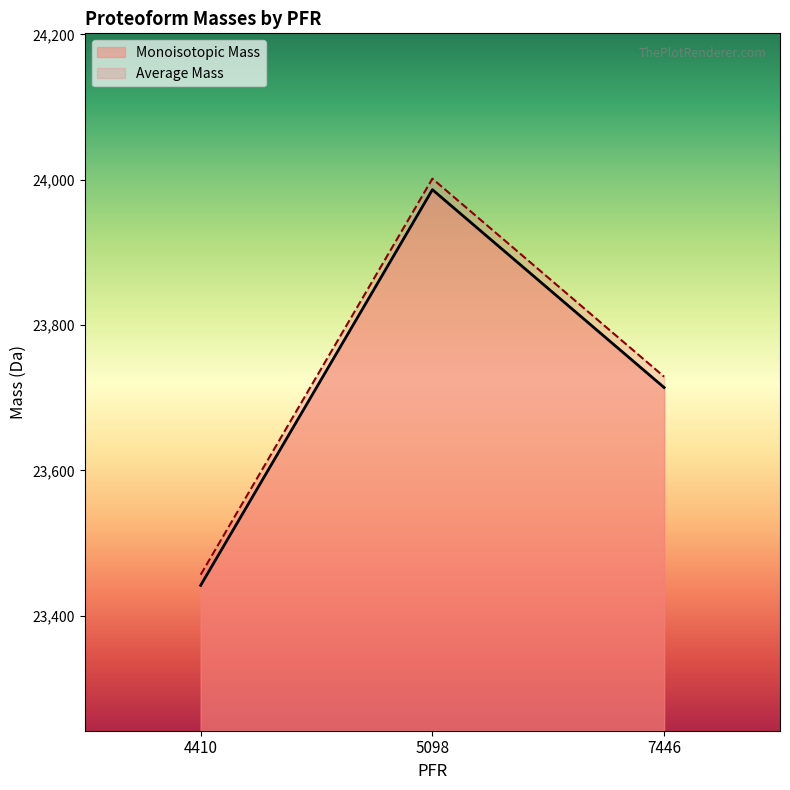

Rank the series by their maximum value, from lowest to highest.

Monoisotopic Mass, Average Mass